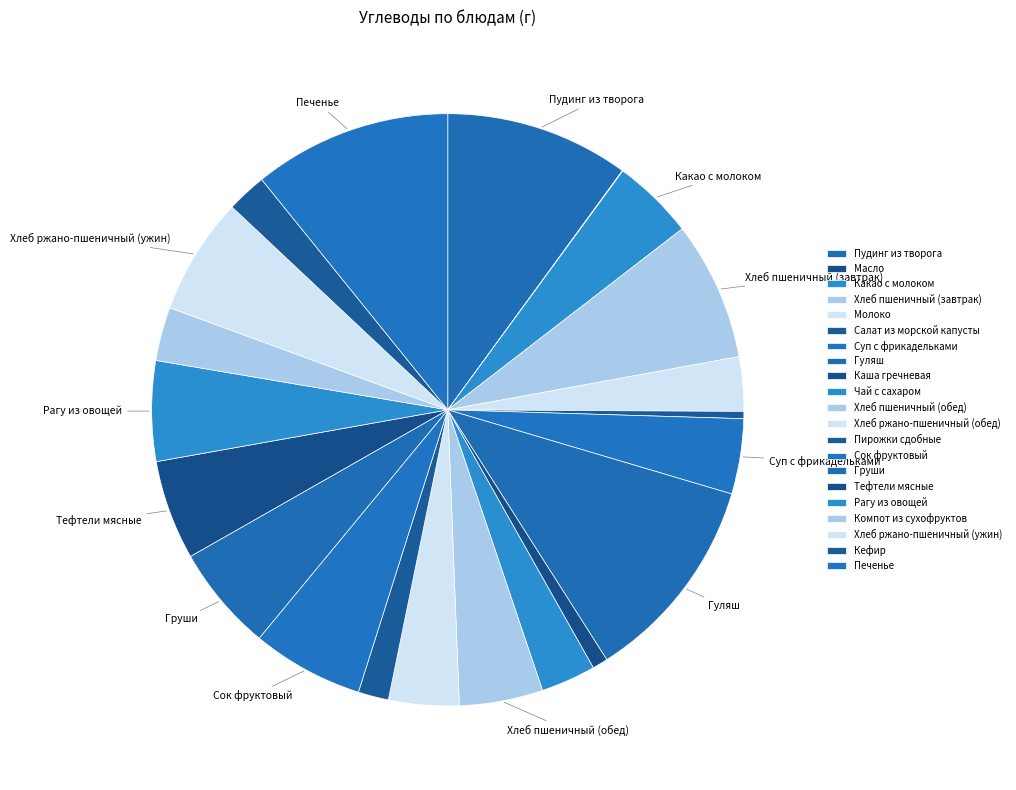

Does Какао с молоком represent more than half of the total?

No